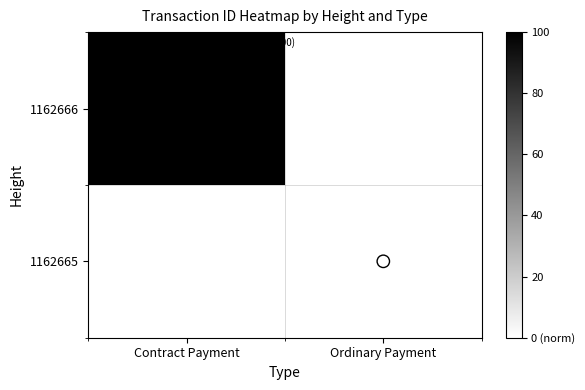

Where is 1162666 nearest to the value 100?

Contract Payment